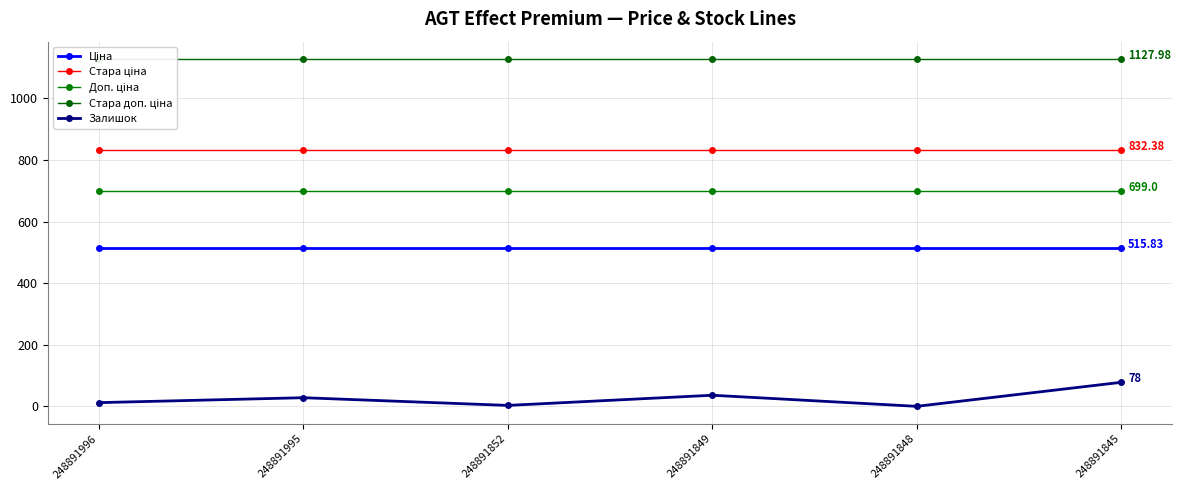

What value does the Залишок series have at 248891995?

28.0